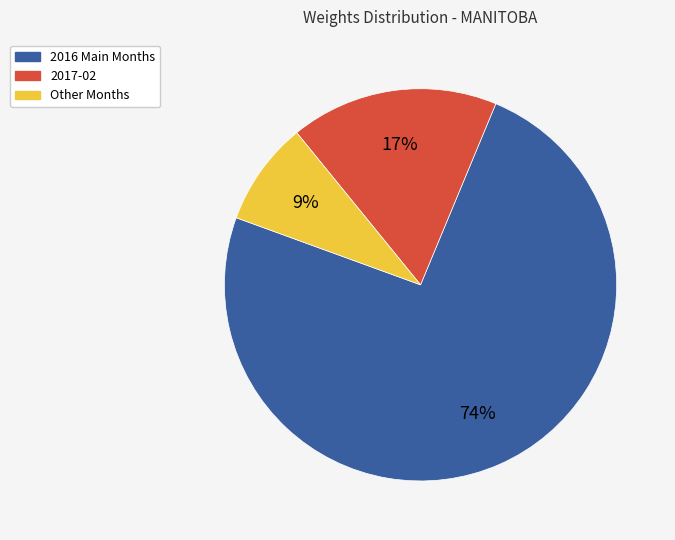

To the nearest percent, what is the average slice percentage?

33%